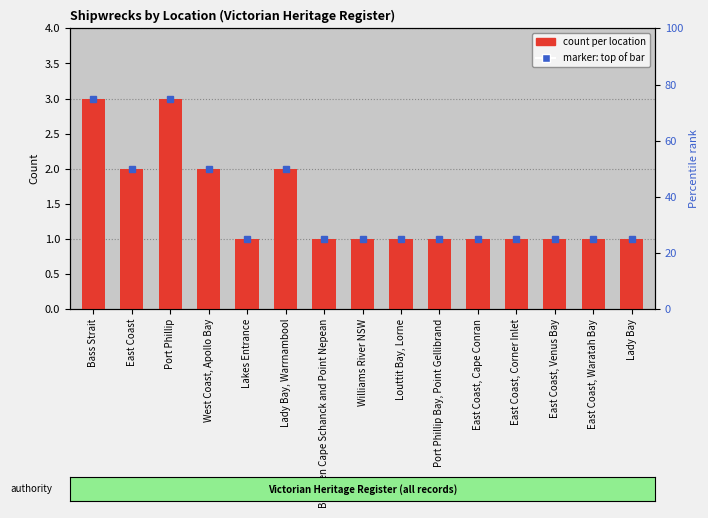

What is the greatest value displayed?

3